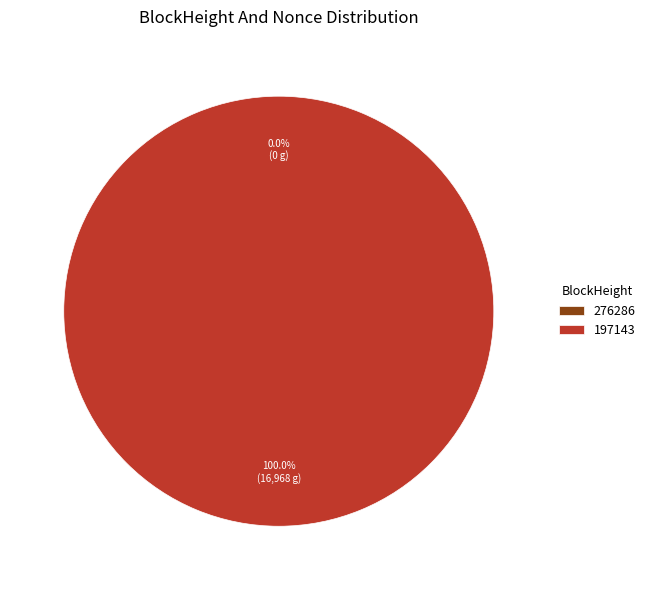

What percentage is the 197143 slice, to the nearest percent?

100%